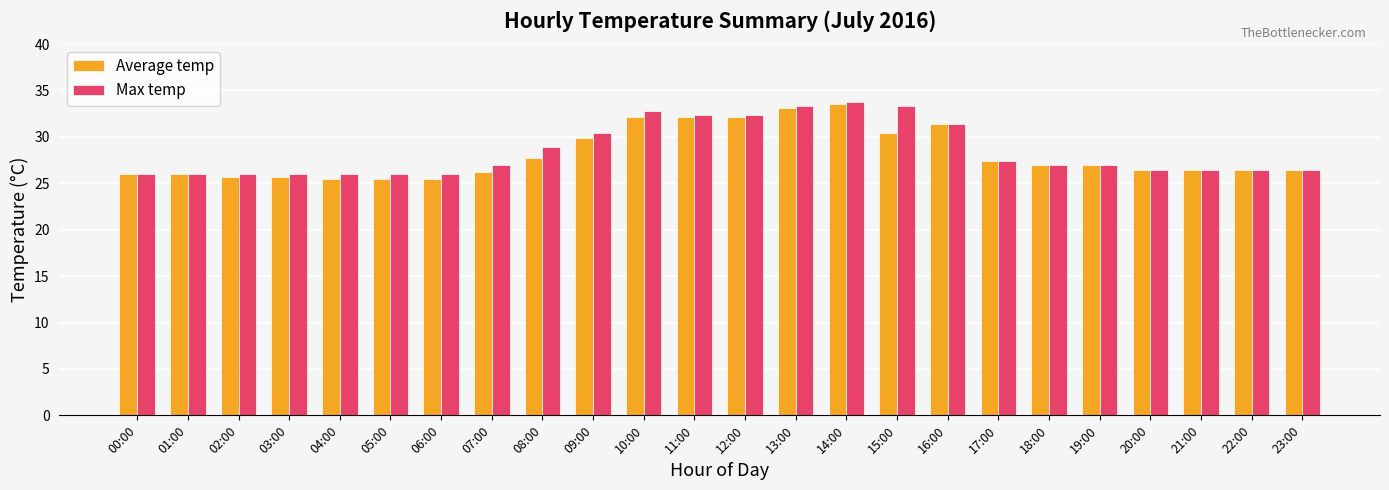

What is the difference between the maximum and minimum values in the Average temp series?

8.1